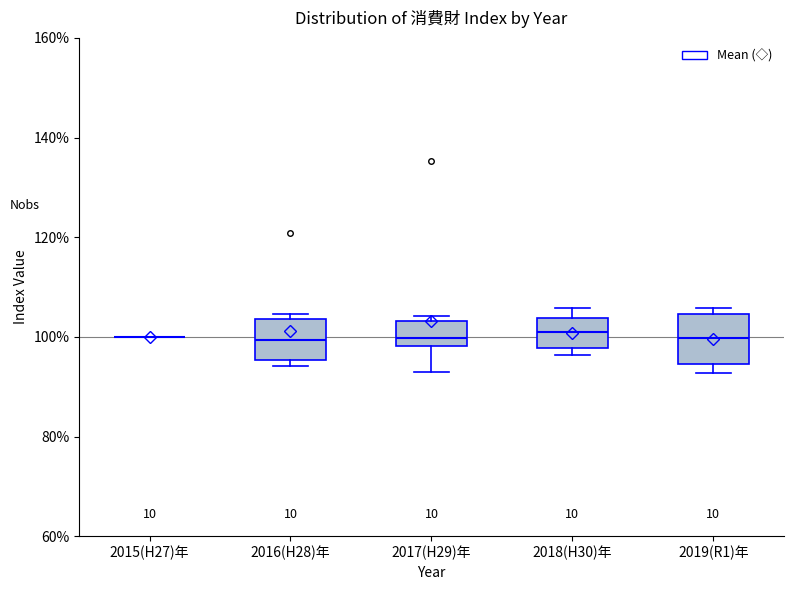

Reading left to right, read every box against the y-axis: the position of its median line, the range the box covers, and the ends of its whiskers. The values are not printed on the chart, so give them approximately, as read against the axis.

2015(H27)年: box collapsed to a line at 100, whiskers 100 to 100
2016(H28)年: median 100, box 96 to 104, whiskers 94 to 104 (just above the box's upper edge)
2017(H29)年: median 100, box 98 to 104, whiskers 92 to 104 (just above the box's upper edge)
2018(H30)年: median 100, box 98 to 104, whiskers 96 to 106
2019(R1)年: median 100, box 94 to 104, whiskers 92 to 106